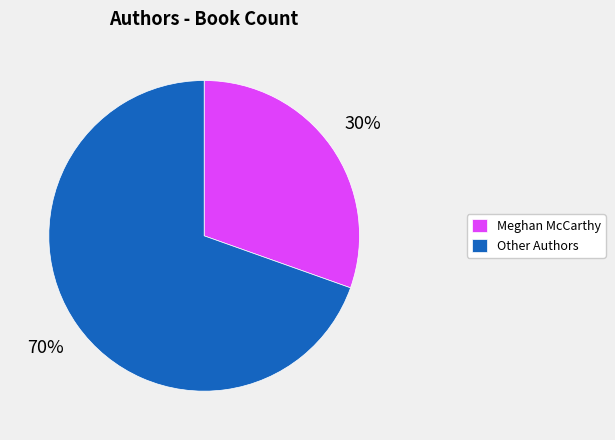

The Meghan McCarthy slice represents 30% of the pie. True or false?

True